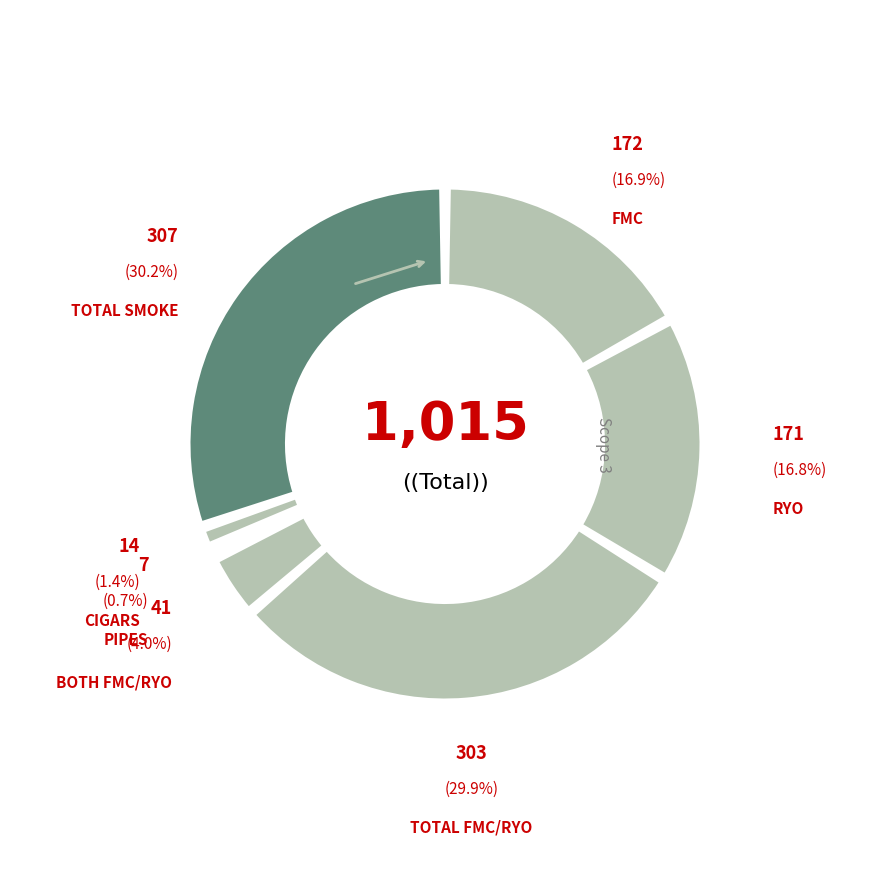

What percentage is the RYO slice, to the nearest percent?

17%